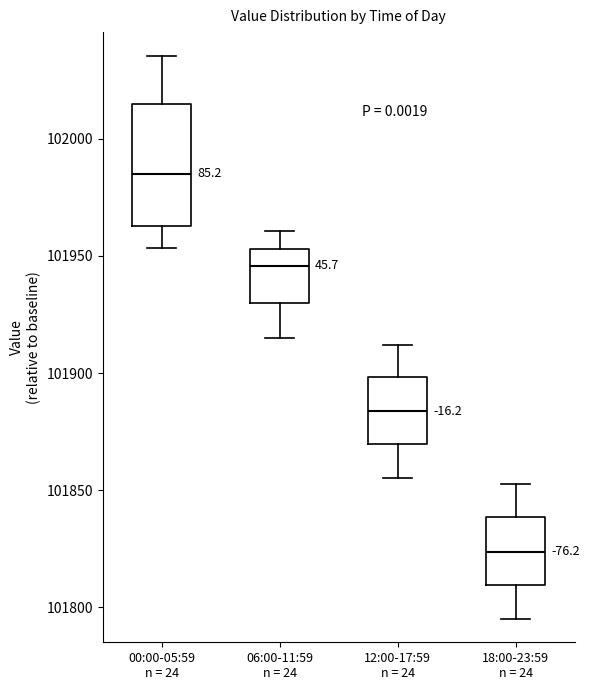

Which box has the lowest median line?

18:00-23:59 n = 24